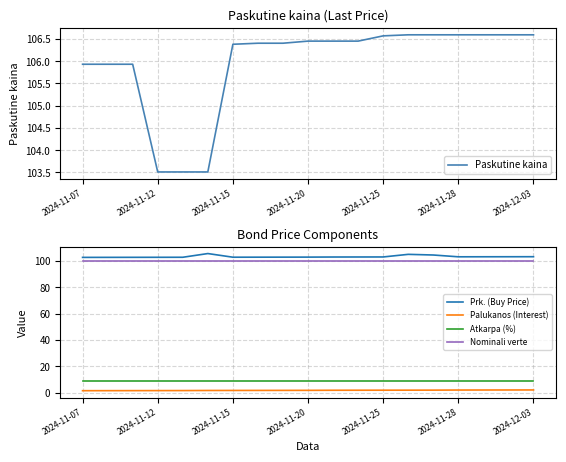

What is the maximum value for Paskutine kaina?

106.6